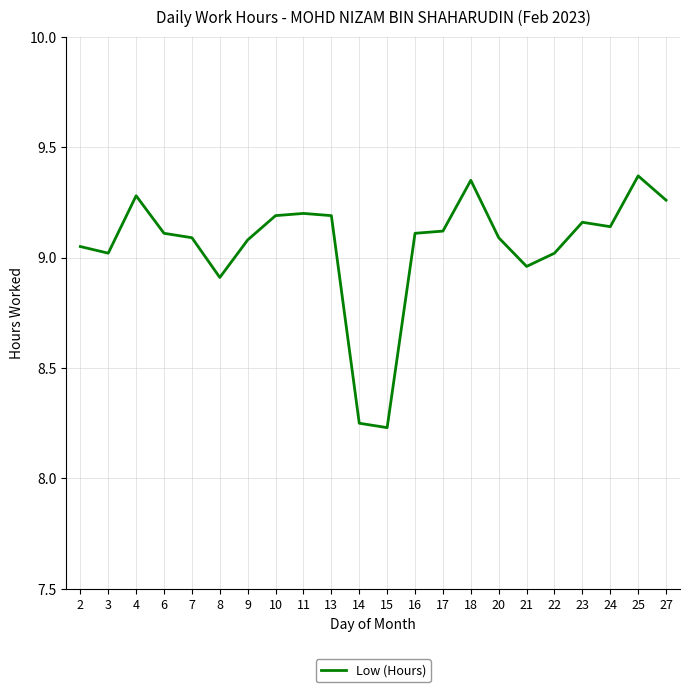

True or false: the data shows 3.8 at 2.

False